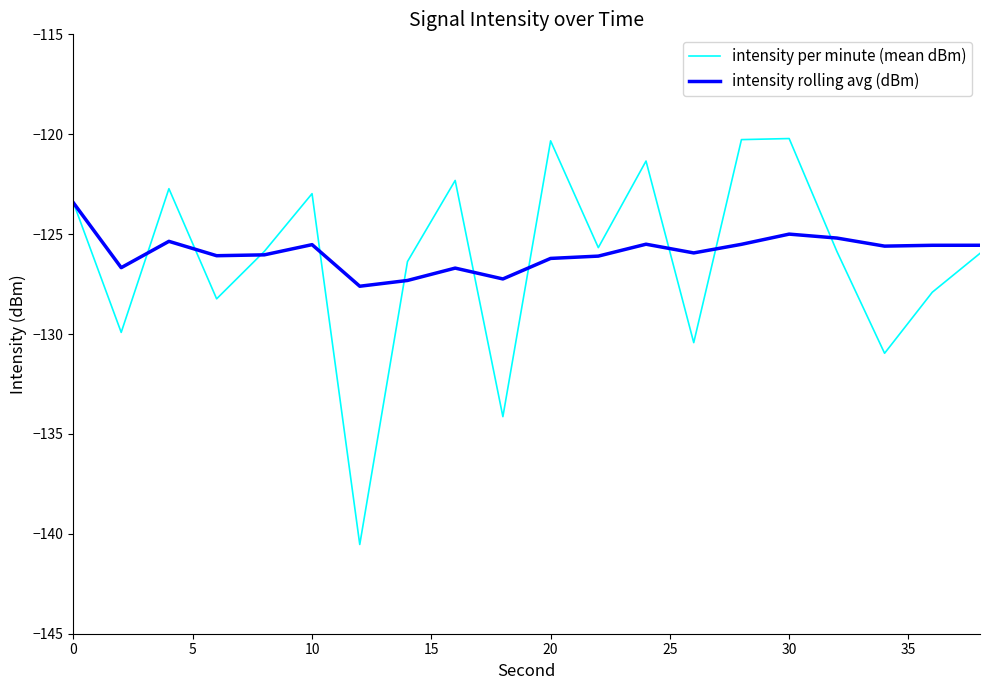

What is the maximum value for intensity rolling avg (dBm)?

-123.4